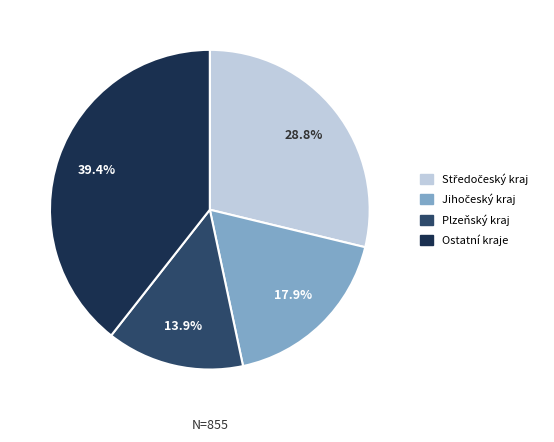

Is there a majority slice in this chart?

No